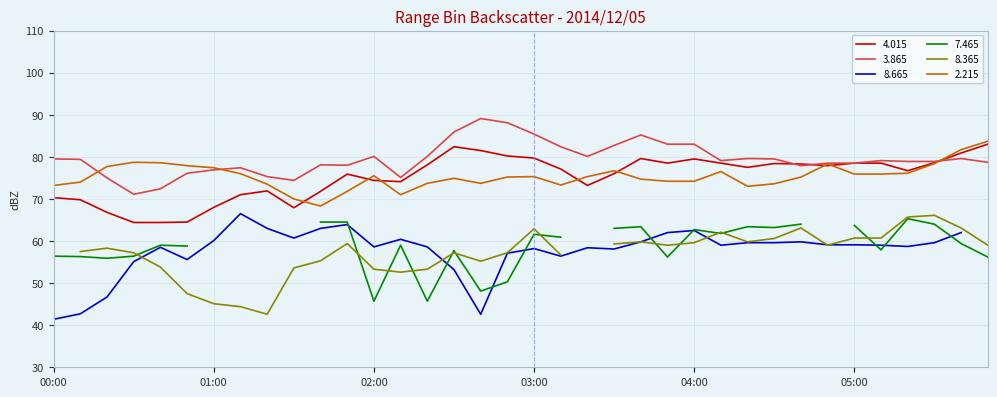

True or false:   4.015 and   3.865 intersect in this chart.

True